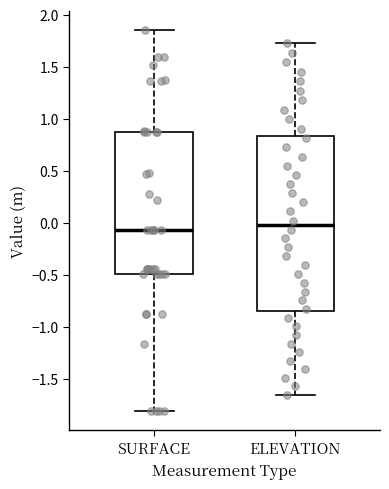

Which box is the tallest, from its lower edge to its upper edge?

ELEVATION